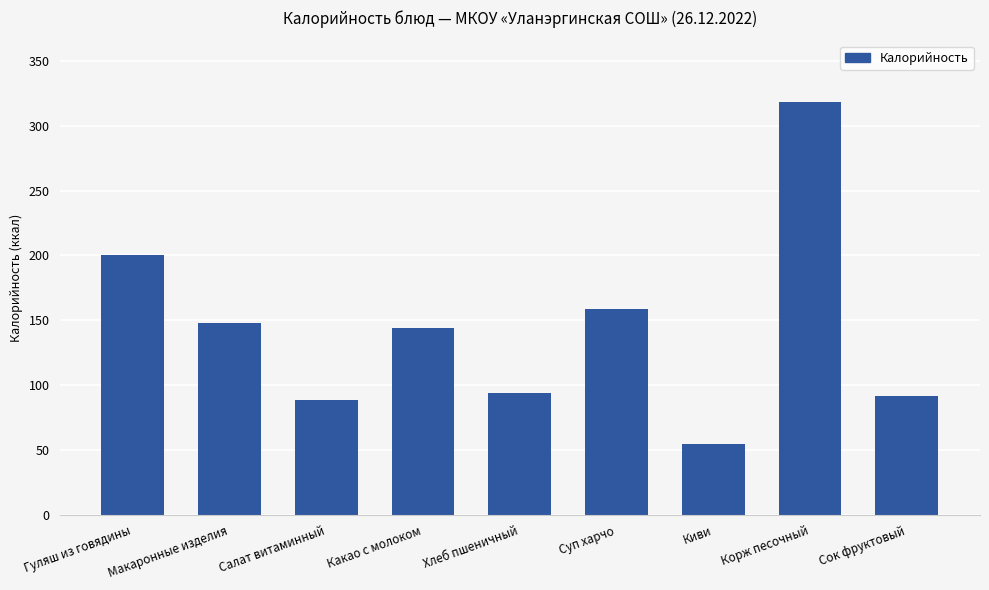

Which has a higher value, Киви or Макаронные изделия?

Макаронные изделия